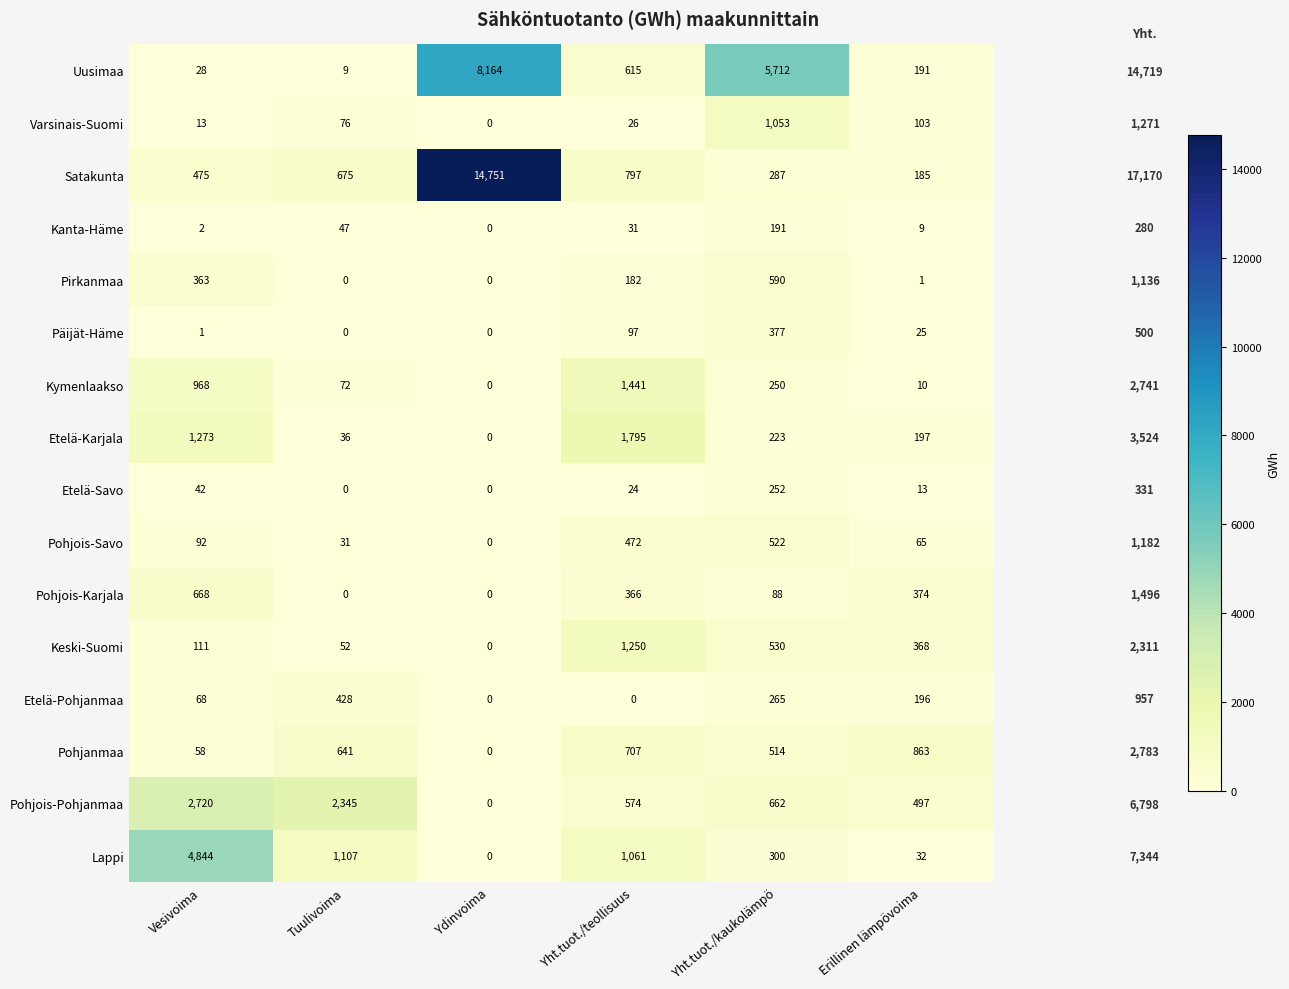

What is the difference between the maximum and second lowest values in the Pohjois-Pohjanmaa series?

2223